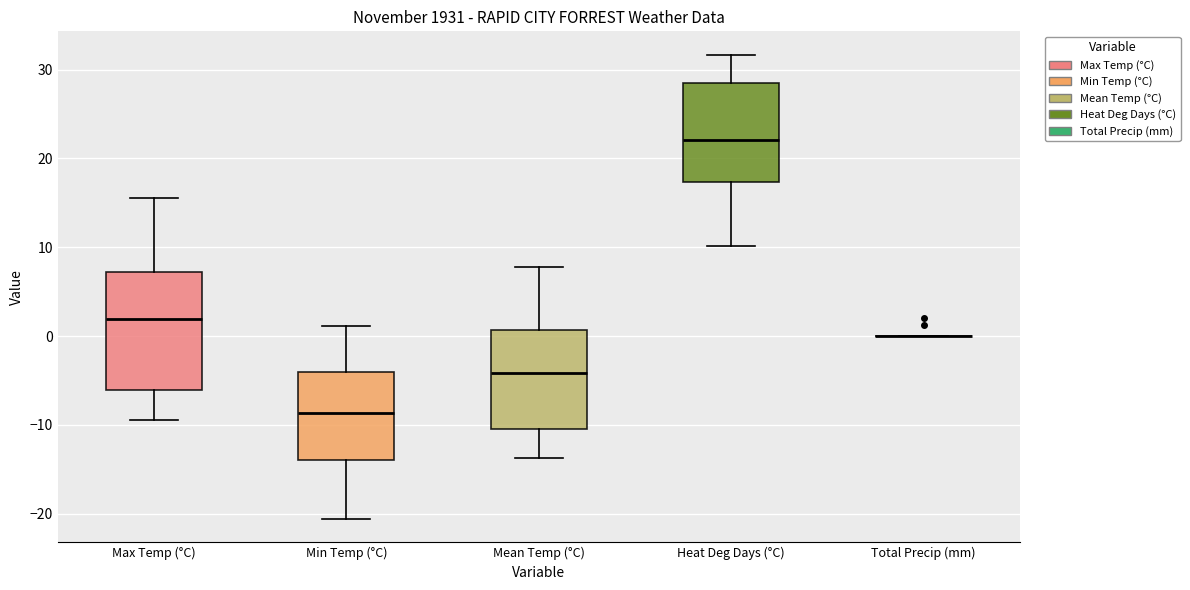

Reading left to right, transcribe this box plot: for each box, give where its median line is, the range the box spans, and where its two whiskers end, as read against the y-axis. The values are not printed on the chart, so give them approximately, as read against the axis.

Max Temp (°C): median 2, box -6 to 7, whiskers -9 to 16
Min Temp (°C): median -9, box -14 to -4, whiskers -21 to 1
Mean Temp (°C): median -4, box -10 to 1, whiskers -14 to 8
Heat Deg Days (°C): median 22, box 17 to 28, whiskers 10 to 32
Total Precip (mm): box collapsed to a line at 0, whiskers 0 to 0